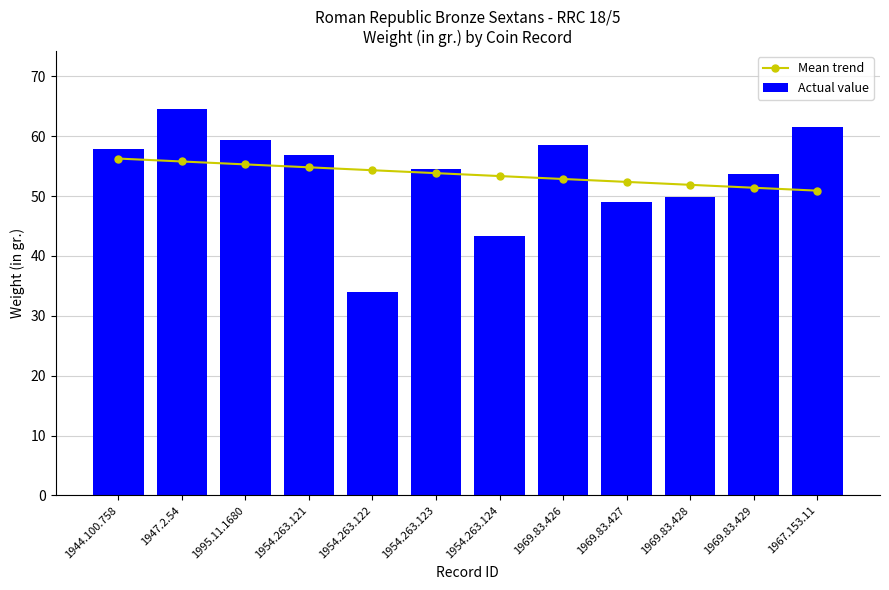

Is the value of Mean trend at 1954.263.121 greater than the value of Actual value at 1954.263.123?

Yes